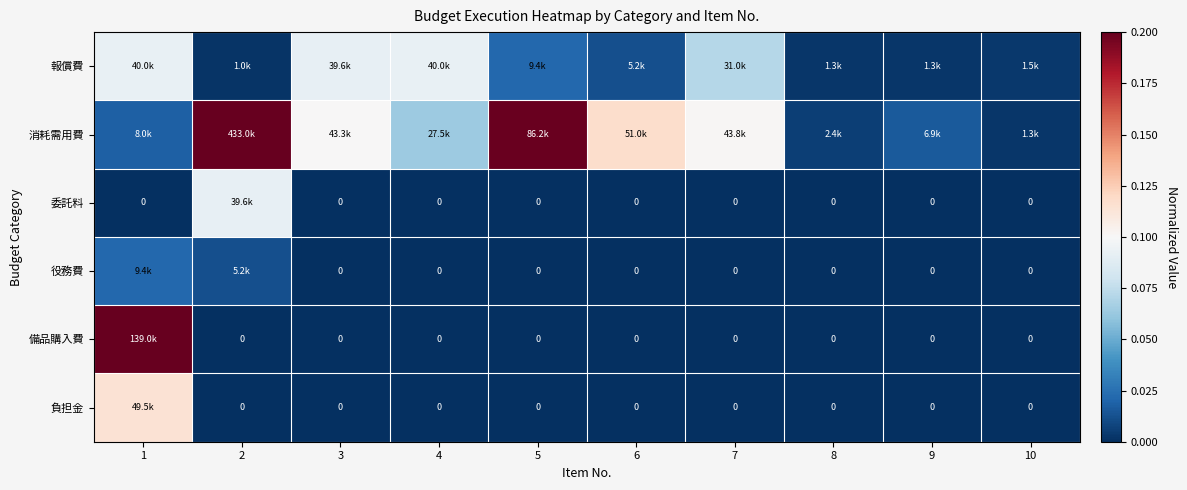

Is the value of 消耗需用費 at 9 greater than the value of 役務費 at 7?

Yes